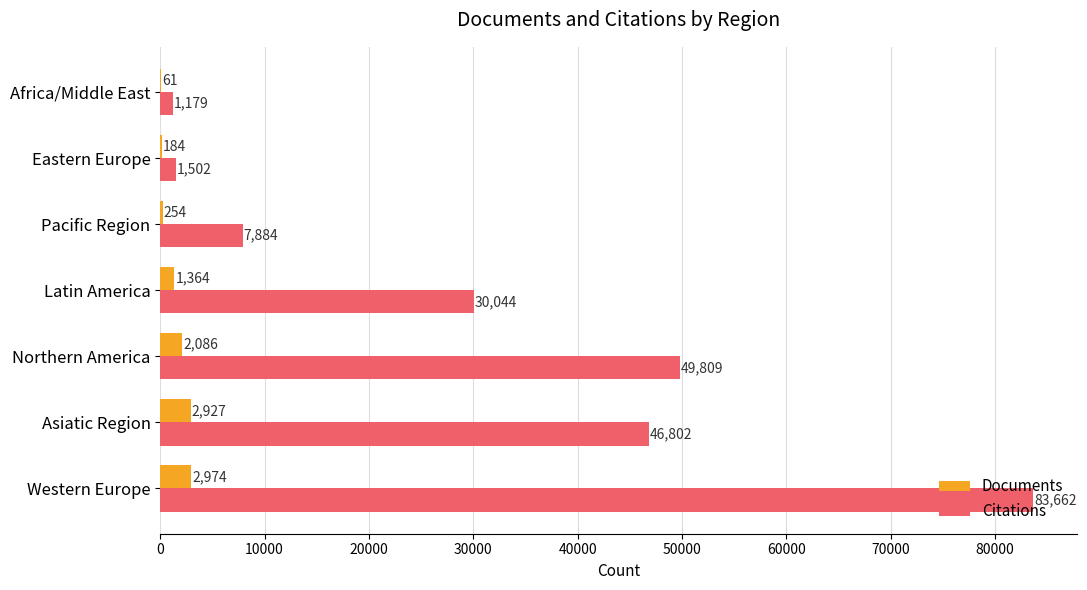

Which series changed the most between Asiatic Region and Pacific Region?

Citations